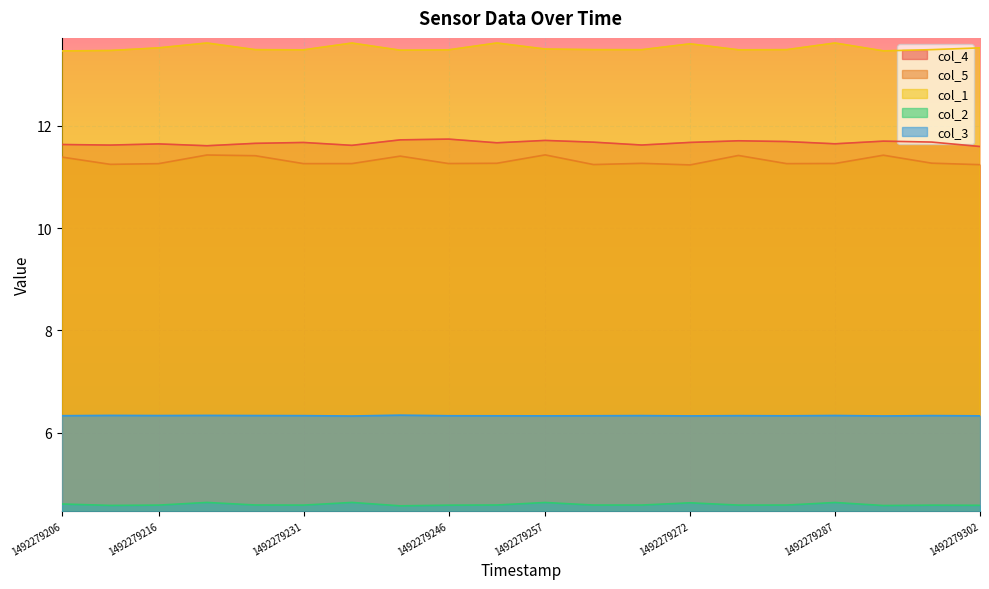

True or false: col_1 has a value of 13.5 at 1492279257.

True